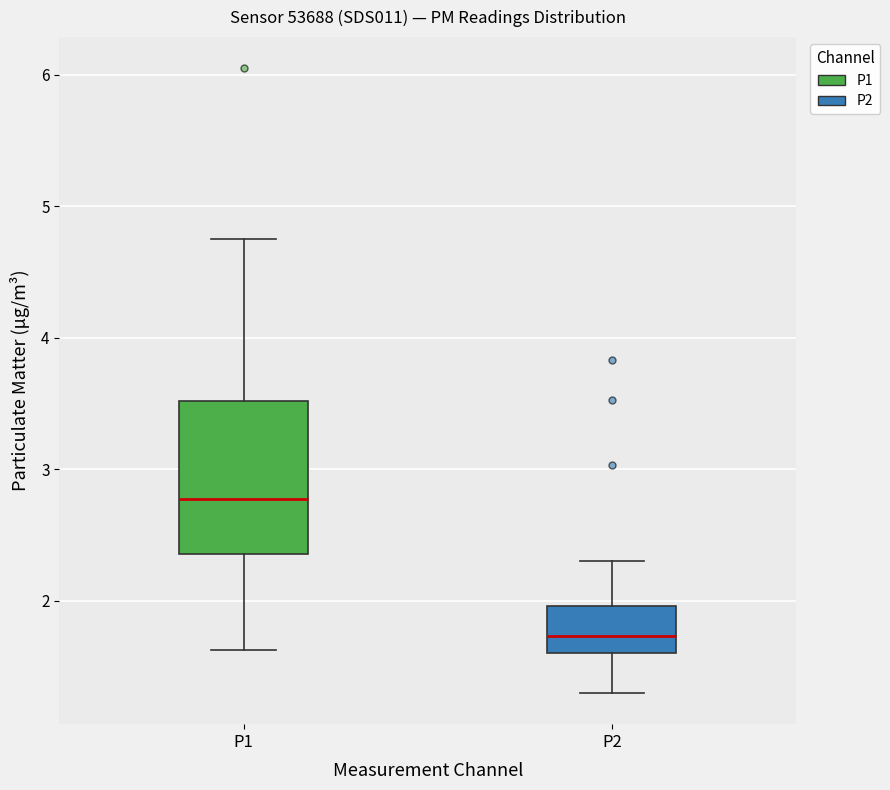

Reading left to right, read every box against the y-axis: the position of its median line, the range the box covers, and the ends of its whiskers. The values are not printed on the chart, so give them approximately, as read against the axis.

P1: median 2.8, box 2.4 to 3.5, whiskers 1.6 to 4.8
P2: median 1.7, box 1.6 to 2.0, whiskers 1.3 to 2.3